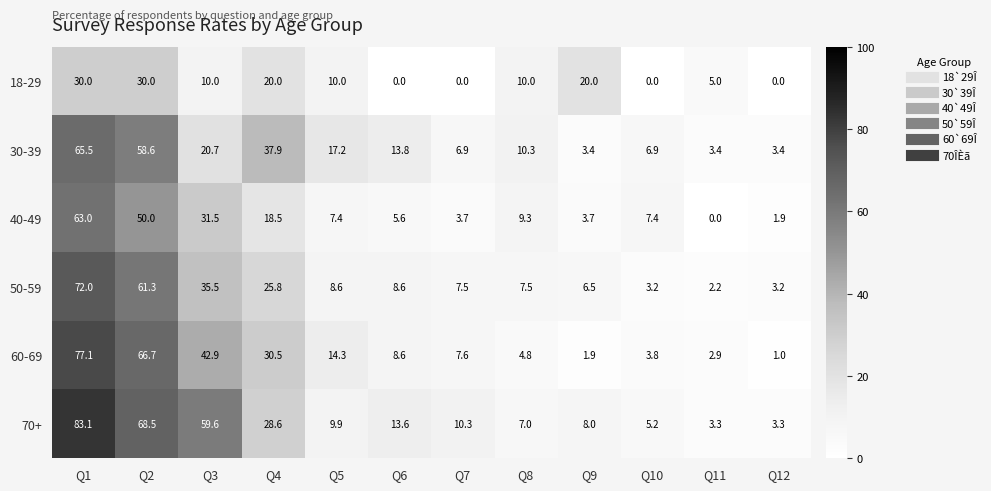

True or false: 60-69 has a value of 1.9 at Q9.

True